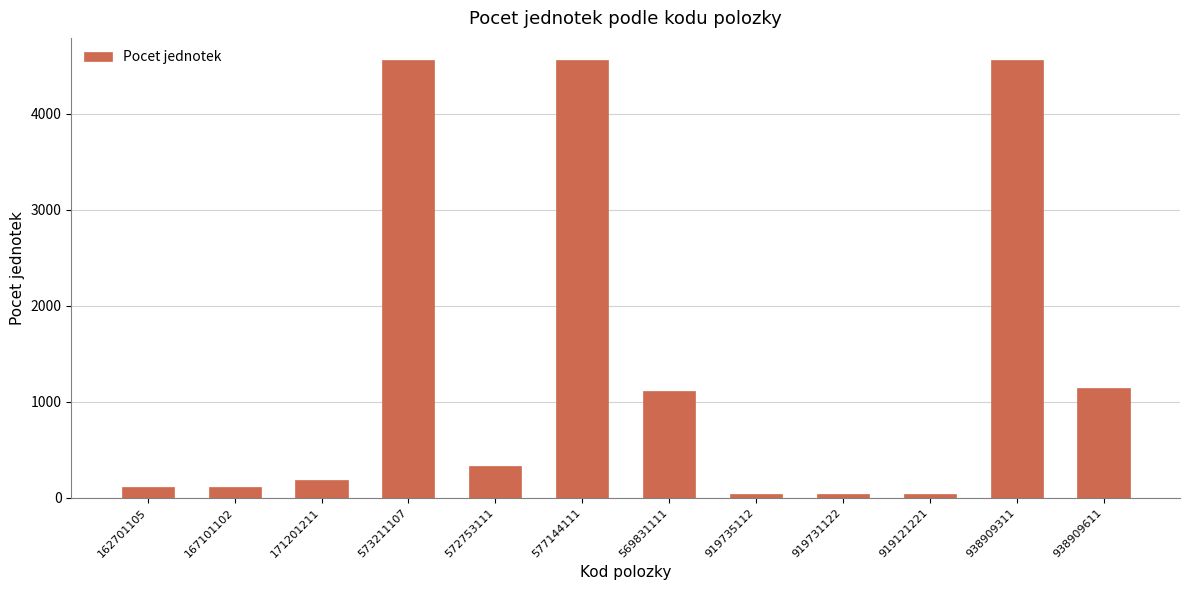

Are the bars horizontal?

No